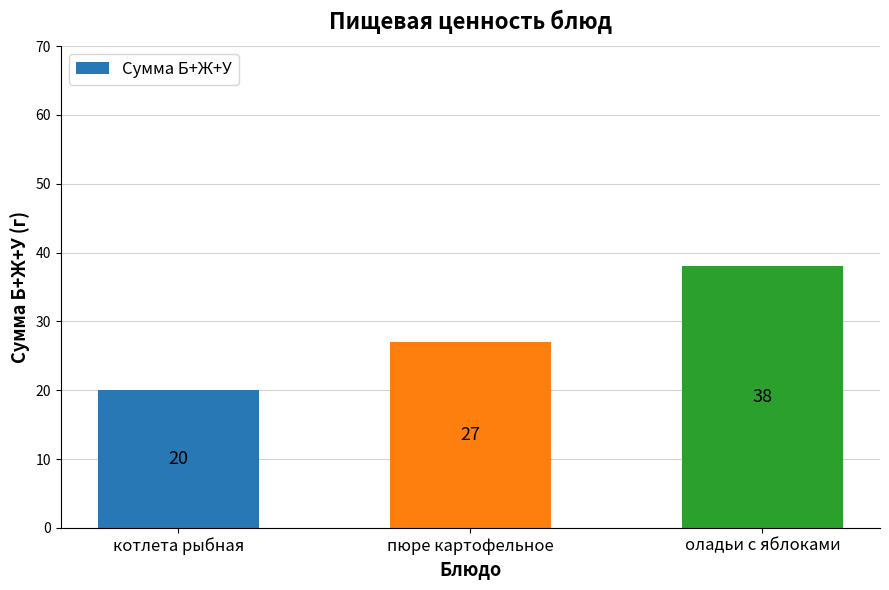

Count the number of categories in the chart.

3